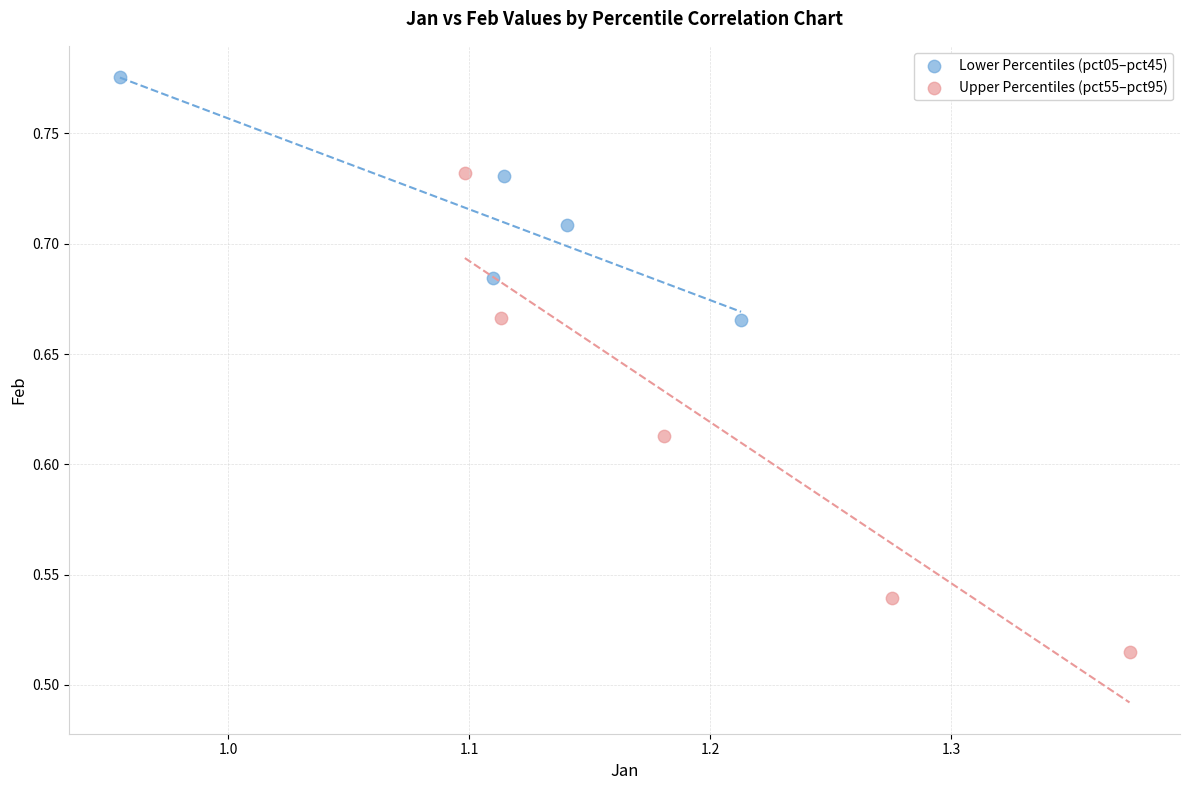

Which series has the widest spread of Y values?

Upper Percentiles (pct55–pct95)